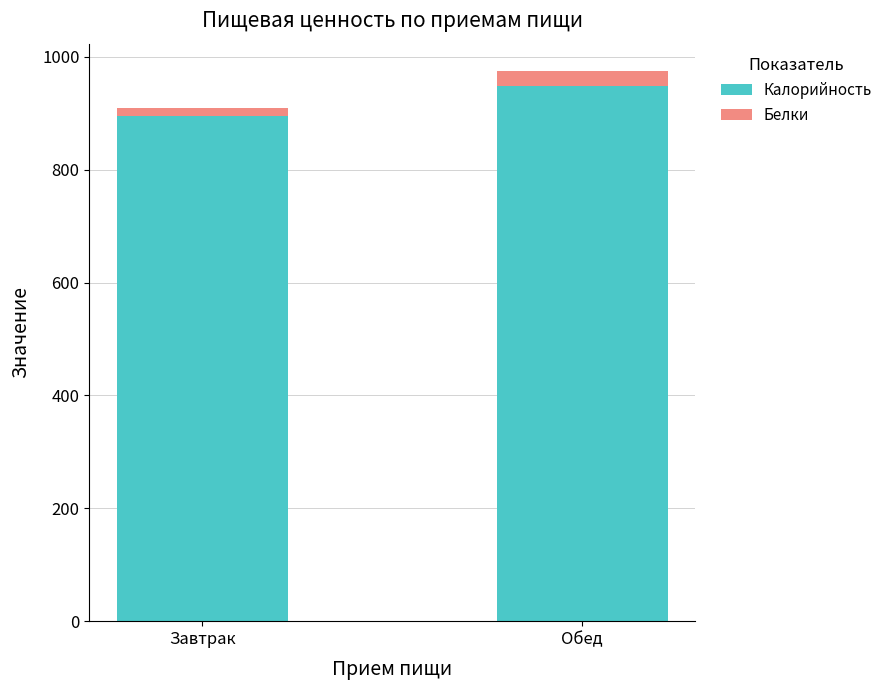

At which label is Калорийность closest to 921?

Завтрак